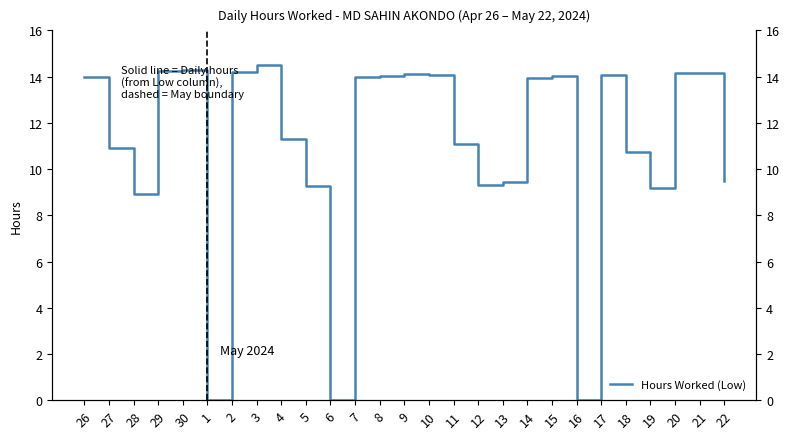

List the labels in order of value, smallest first.

1, 6, 16, 28, 19, 5, 12, 13, 22, 18, 27, 11, 4, 14, 26, 7, 15, 8, 17, 10, 9, 21, 20, 2, 29, 30, 3